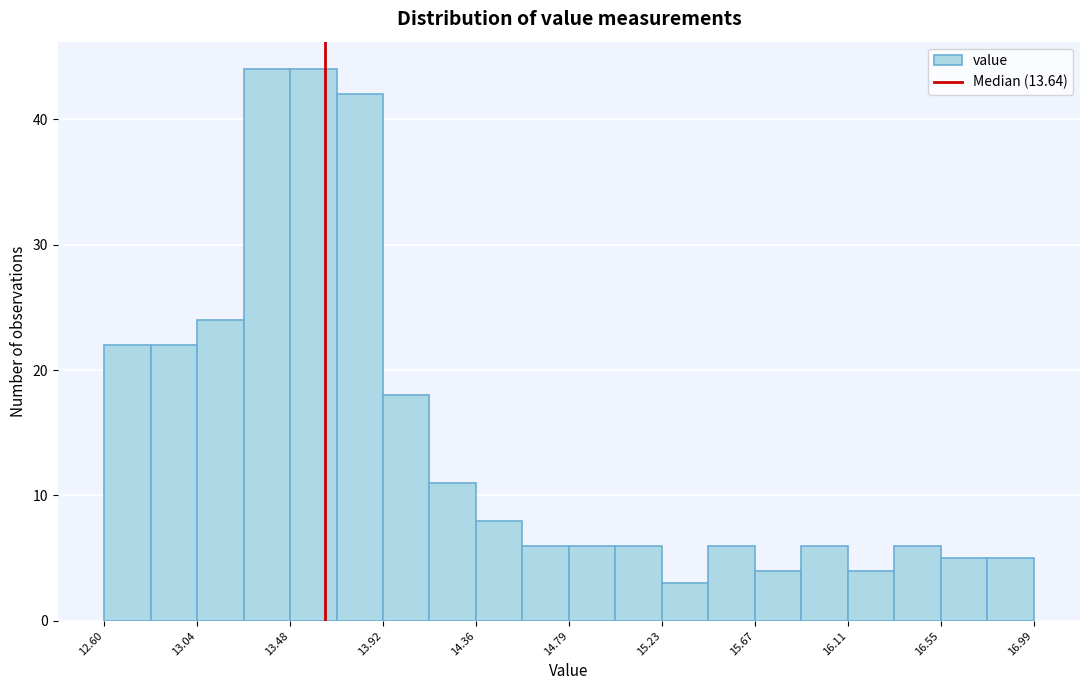

How tall is the bar that spans 16.75 to 17.00 on the x-axis? Neither the bar edges nor the heights are printed on the chart, so give them approximately, as read against the axes.

5